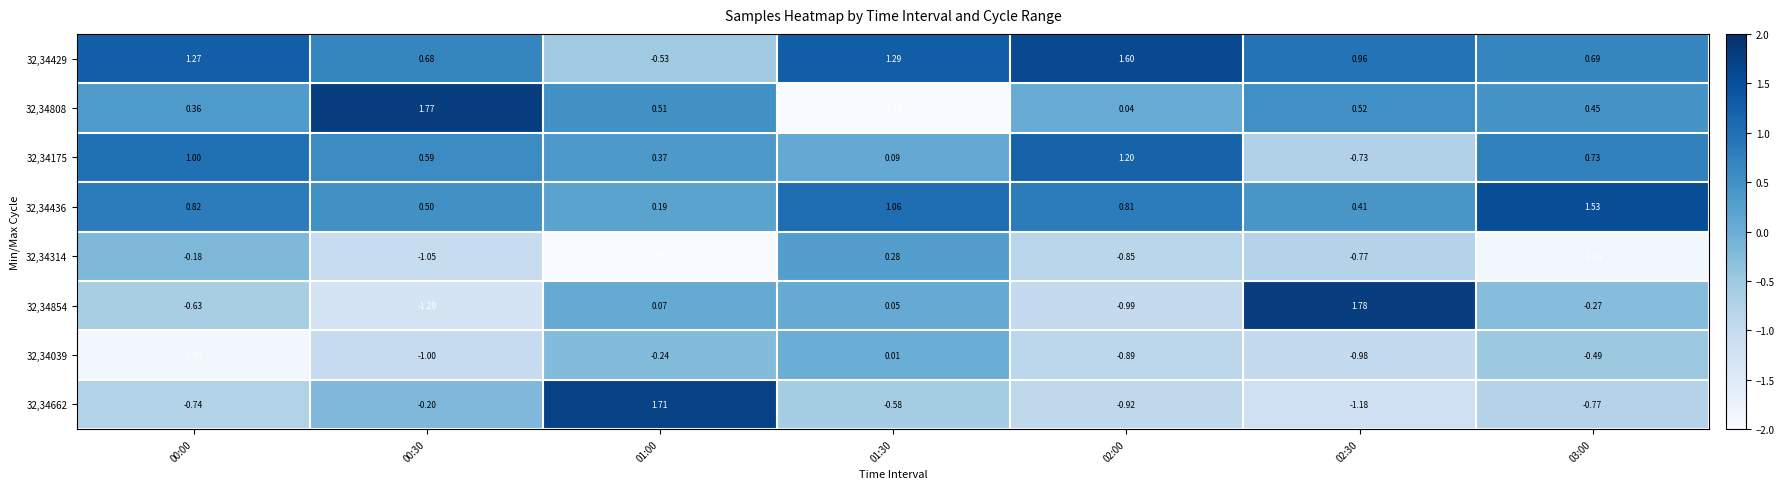

Is the value of 32,34429 at 01:30 greater than the value of 32,34039 at 00:30?

Yes